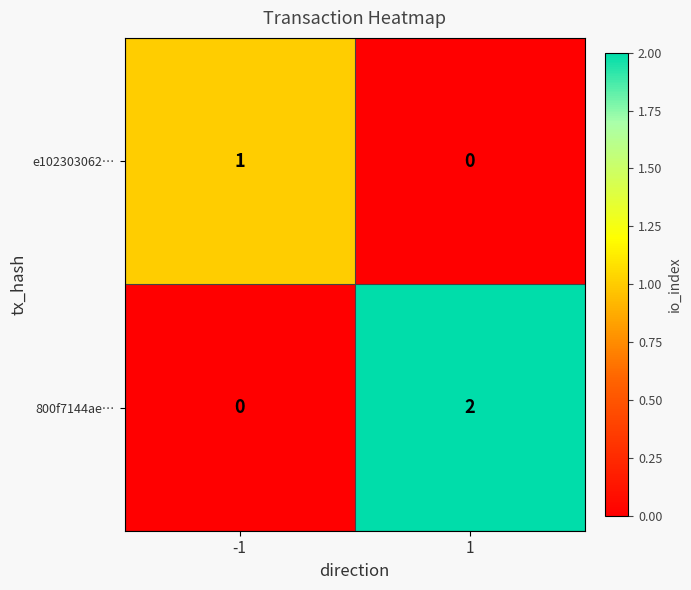

Which series has the largest total across all categories?

800f7144ae…